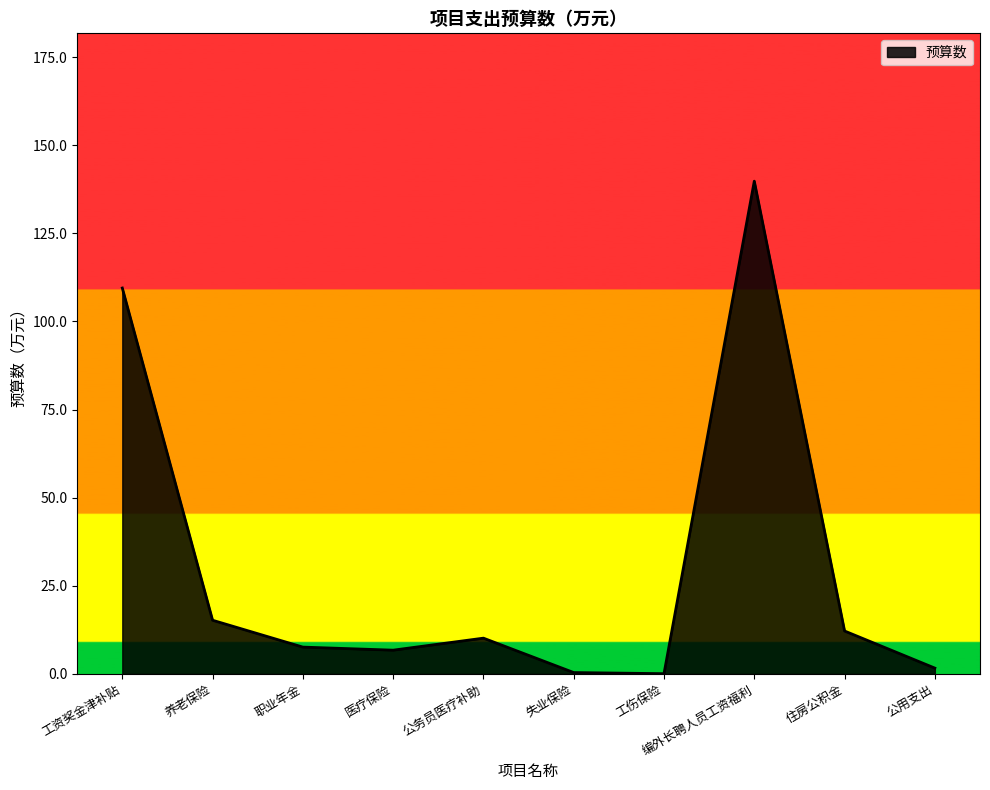

What is the minimum value shown in the chart?

0.1